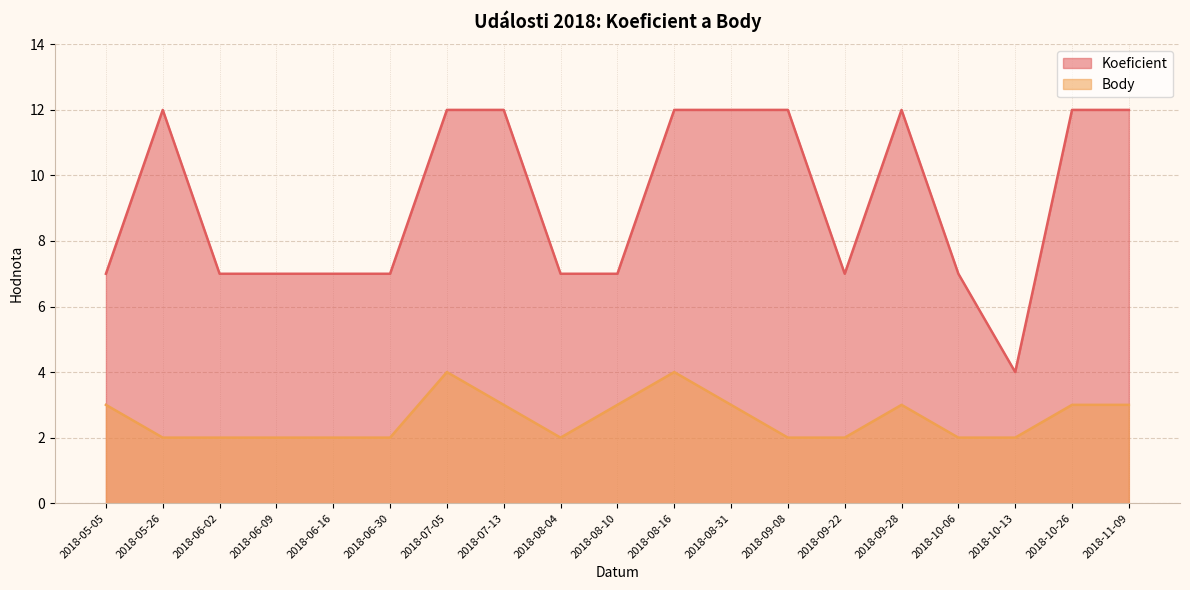

True or false: Koeficient and Body cross at least once.

False